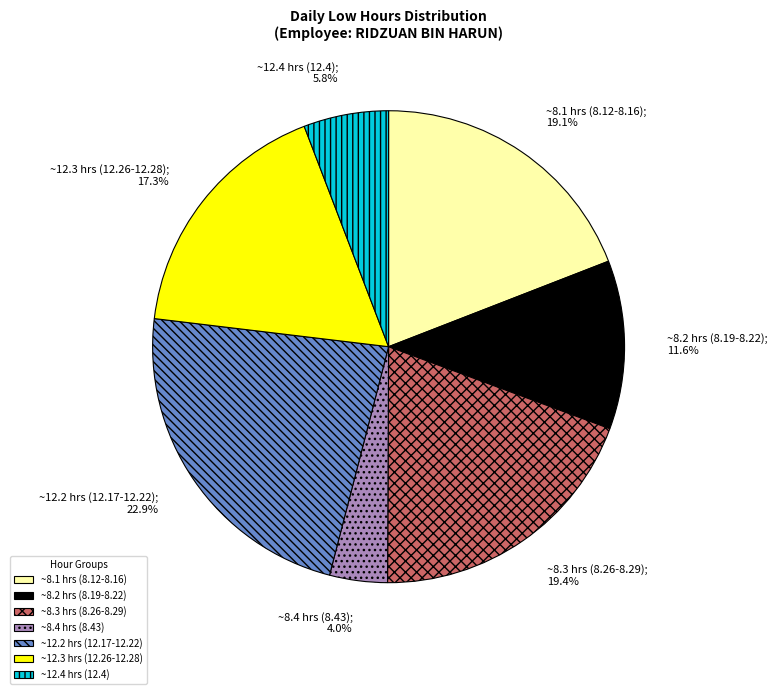

Which has a higher value, ~12.4 hrs (12.4) or ~8.1 hrs (8.12-8.16)?

~8.1 hrs (8.12-8.16)